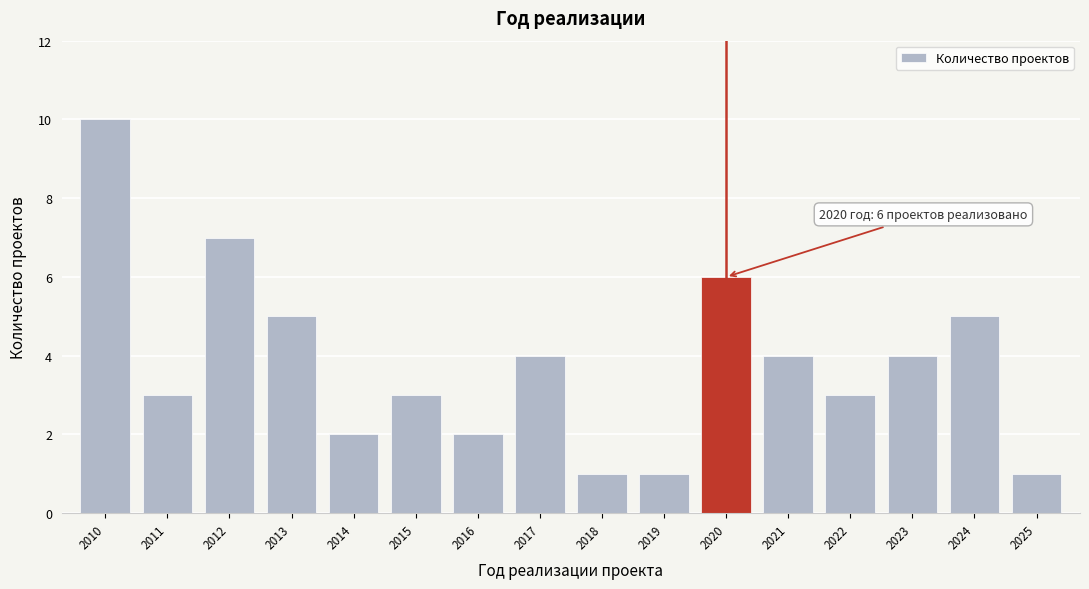

Reading left to right, extract all data points from this chart.

2010=10	2011=3	2012=7	2013=5	2014=2	2015=3	2016=2	2017=4	2018=1	2019=1	2020=6	2021=4	2022=3	2023=4	2024=5	2025=1